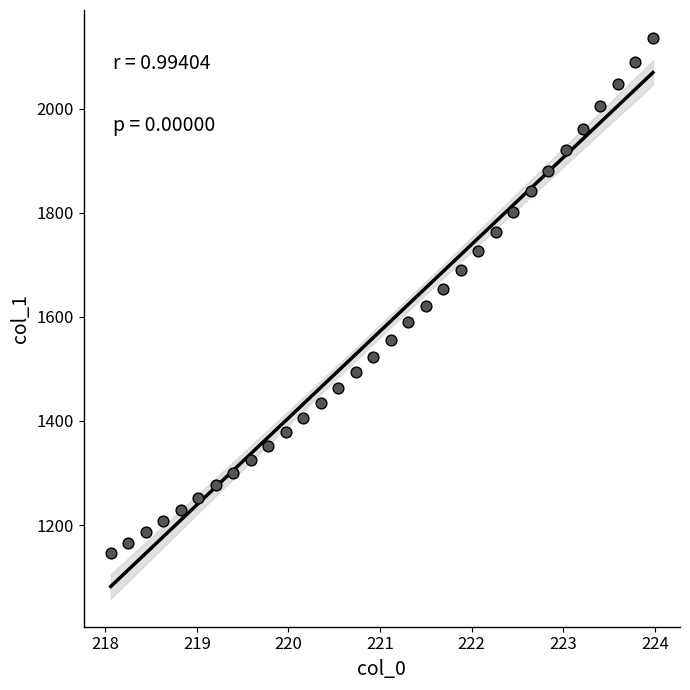

What is the range of Y values (max minus min)?

989.3